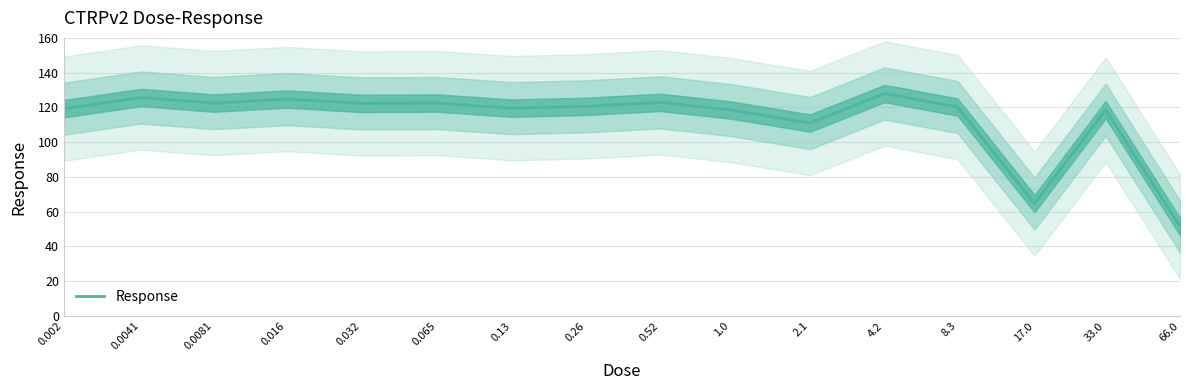

How many interior local valleys (lower than both neighbors) does the data have?

5